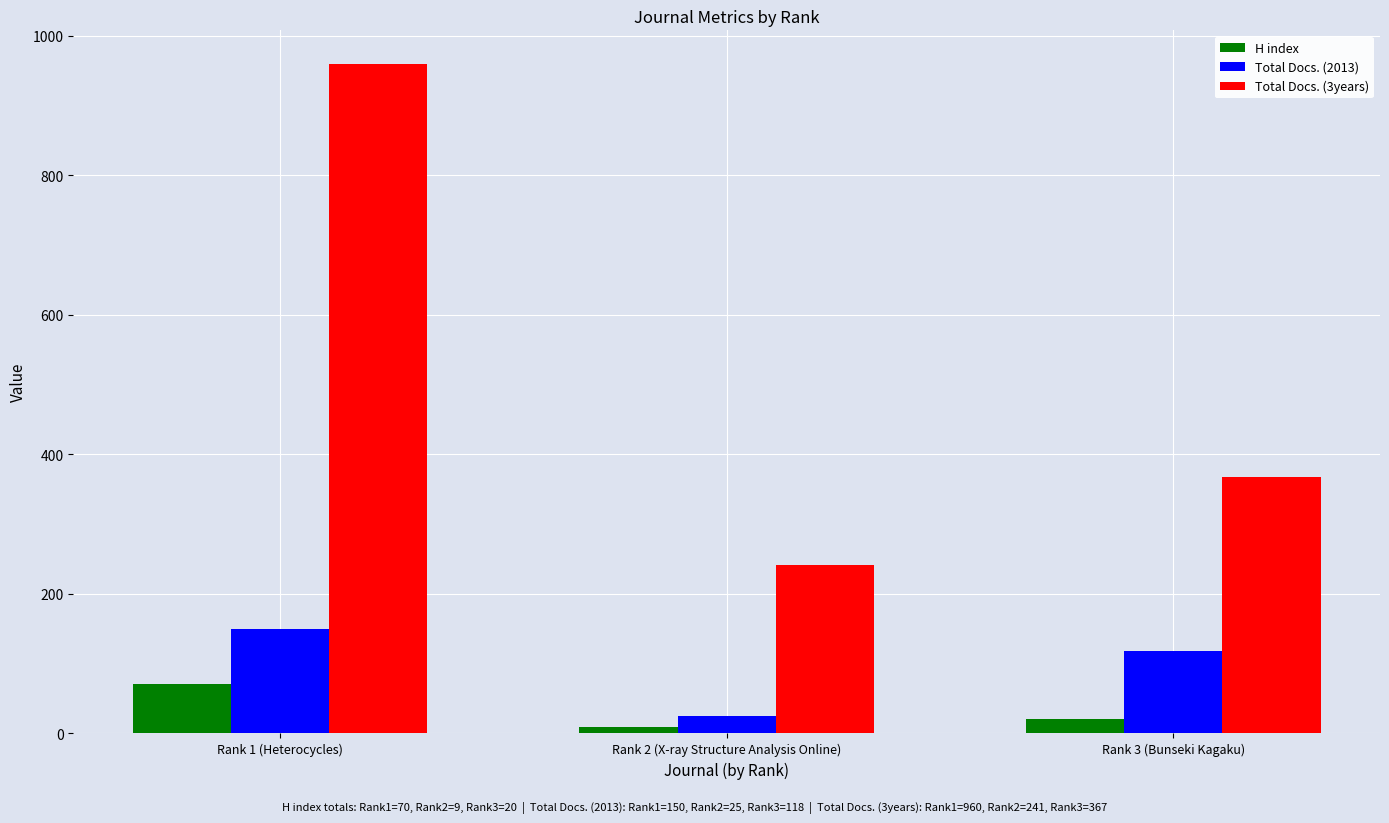

Which series has the largest range (max minus min)?

Total Docs. (3years)